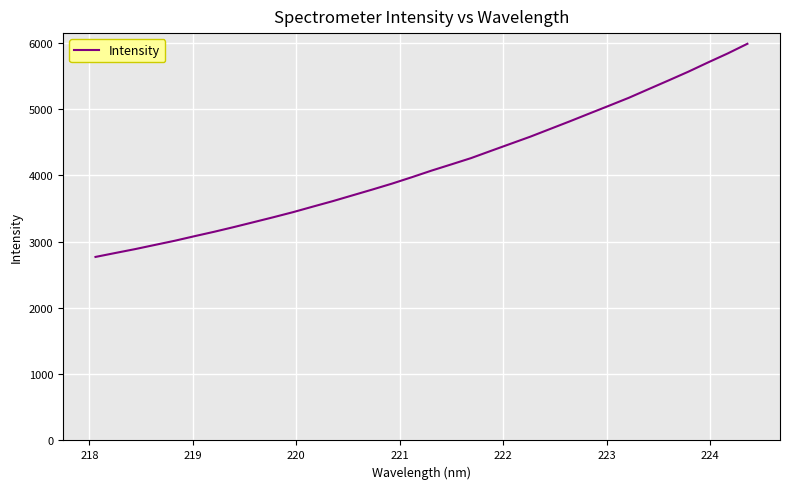

What is the difference between the maximum and minimum values?

3216.3